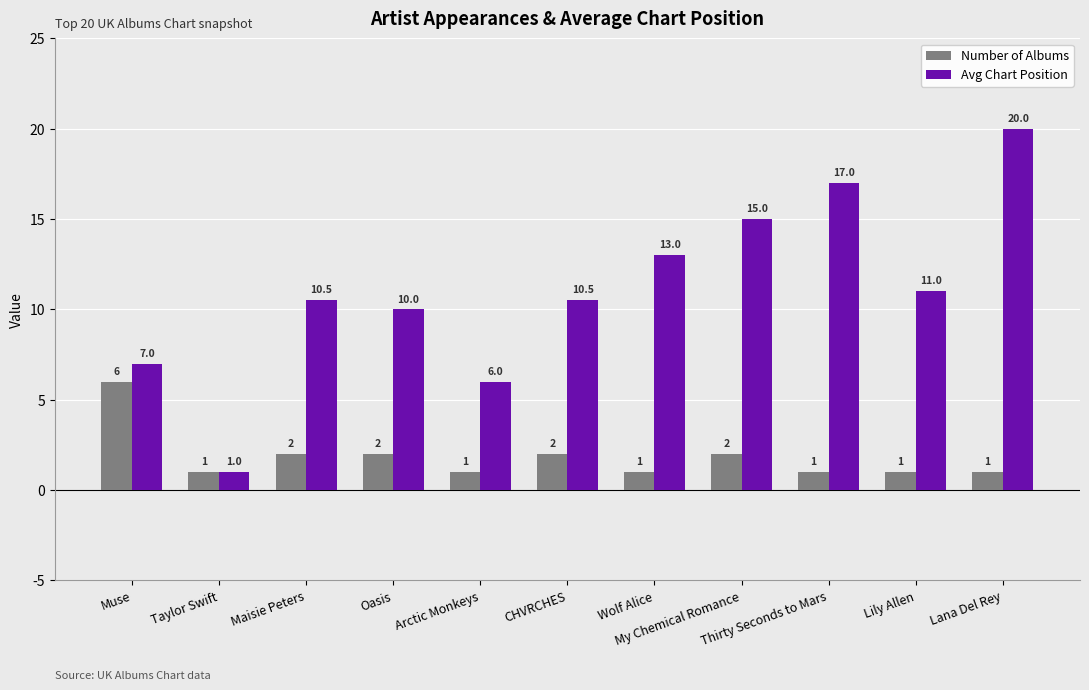

What is the difference between the second highest and second lowest values in the Avg Chart Position series?

11.0